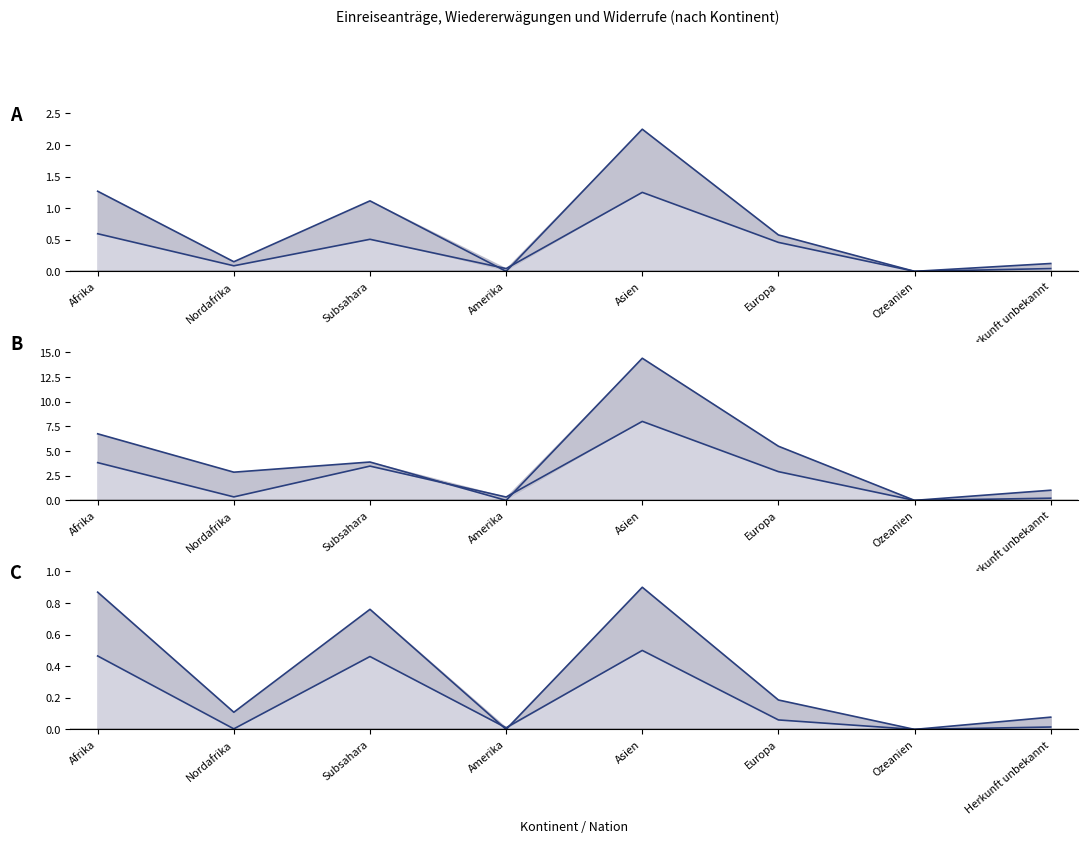

At which label does Widerrufe Asyl first exceed 3?

Afrika